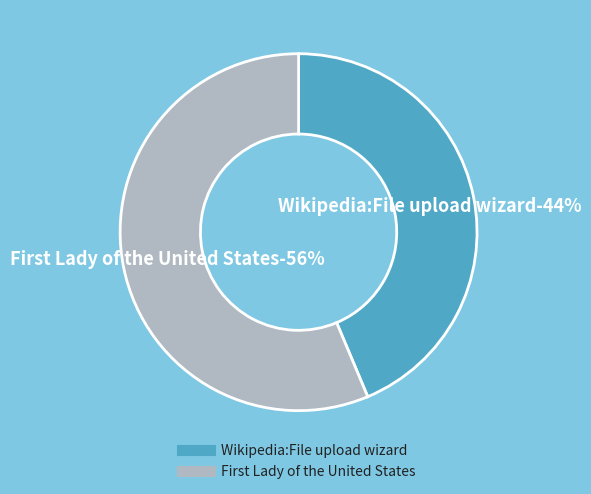

To the nearest percent, what is the average slice percentage?

50%